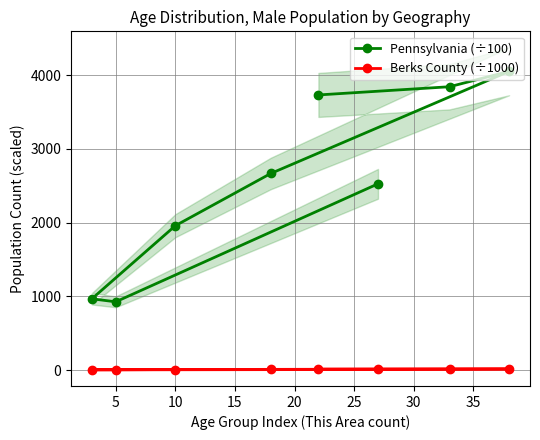

The value of Pennsylvania (÷100) at 10 is 3441.7. True or false?

False